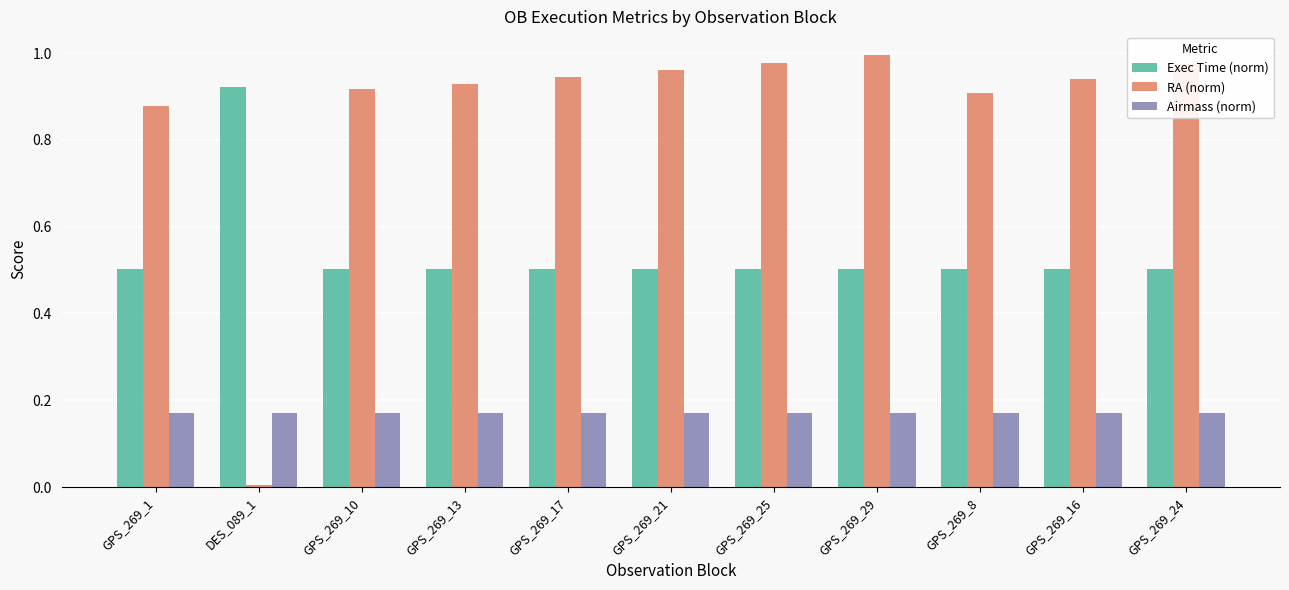

How many groups of bars are there?

11